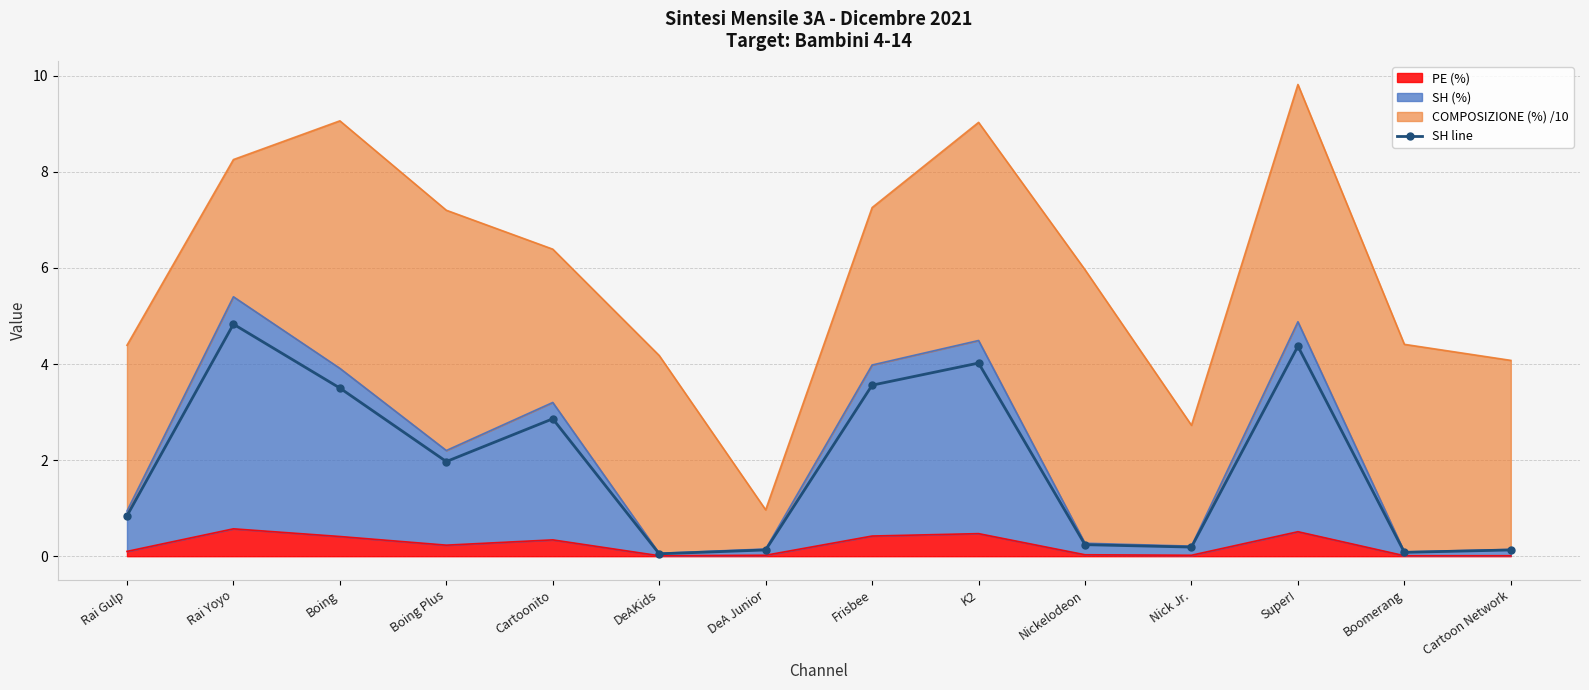

At which label is the value closest to 2?

Boing Plus